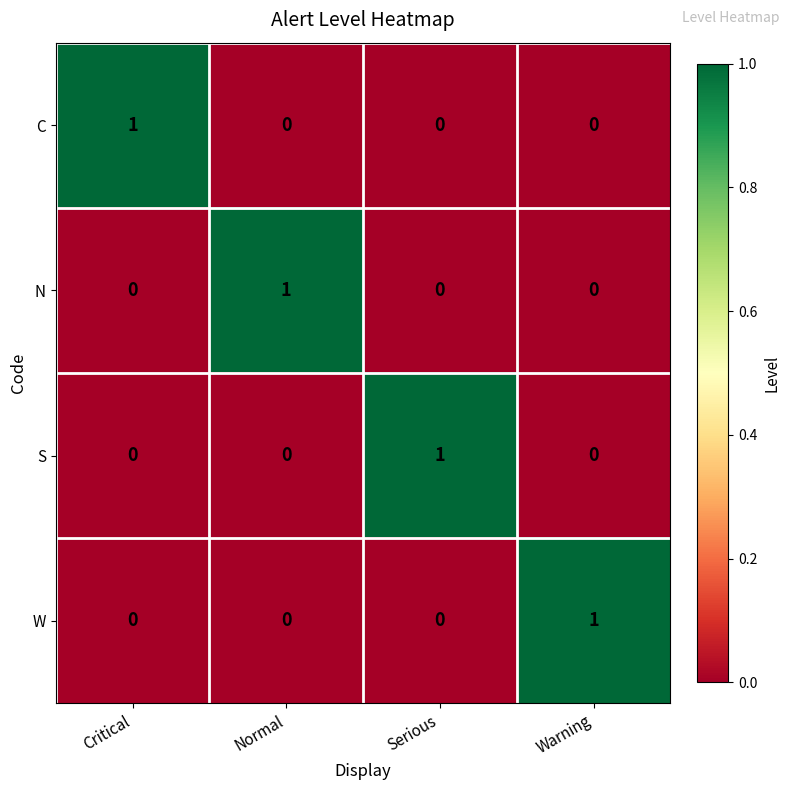

Count the number of data series in this chart.

4